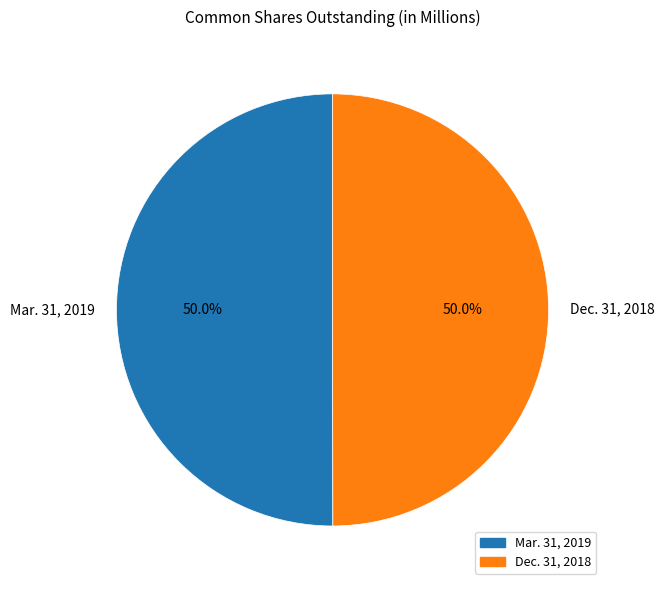

Approximately how many times larger is the value at Mar. 31, 2019 compared to Dec. 31, 2018?

1.0